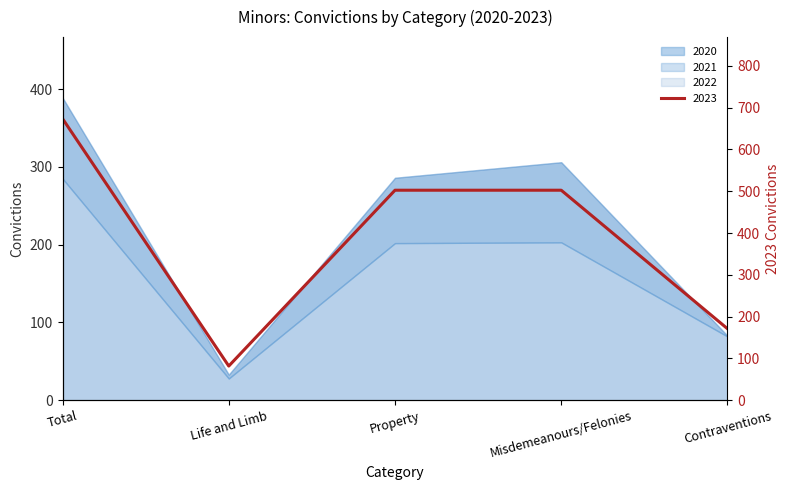

True or false: 2021 and 2020 cross at least once.

False